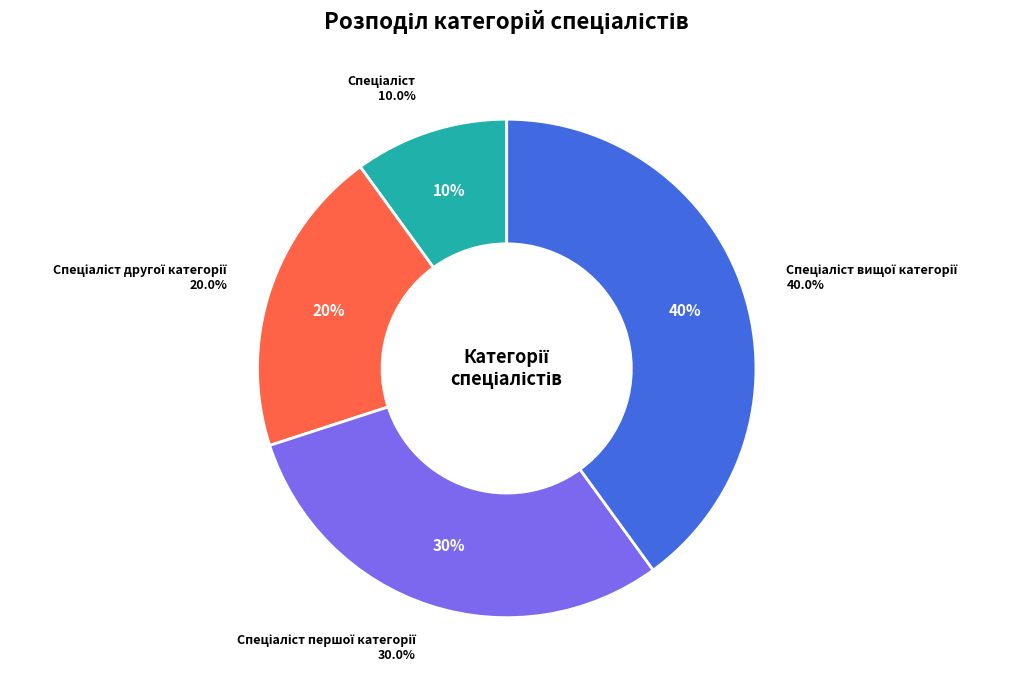

Which has a higher value, Спеціаліст вищої категорії or Спеціаліст першої категорії?

Спеціаліст вищої категорії